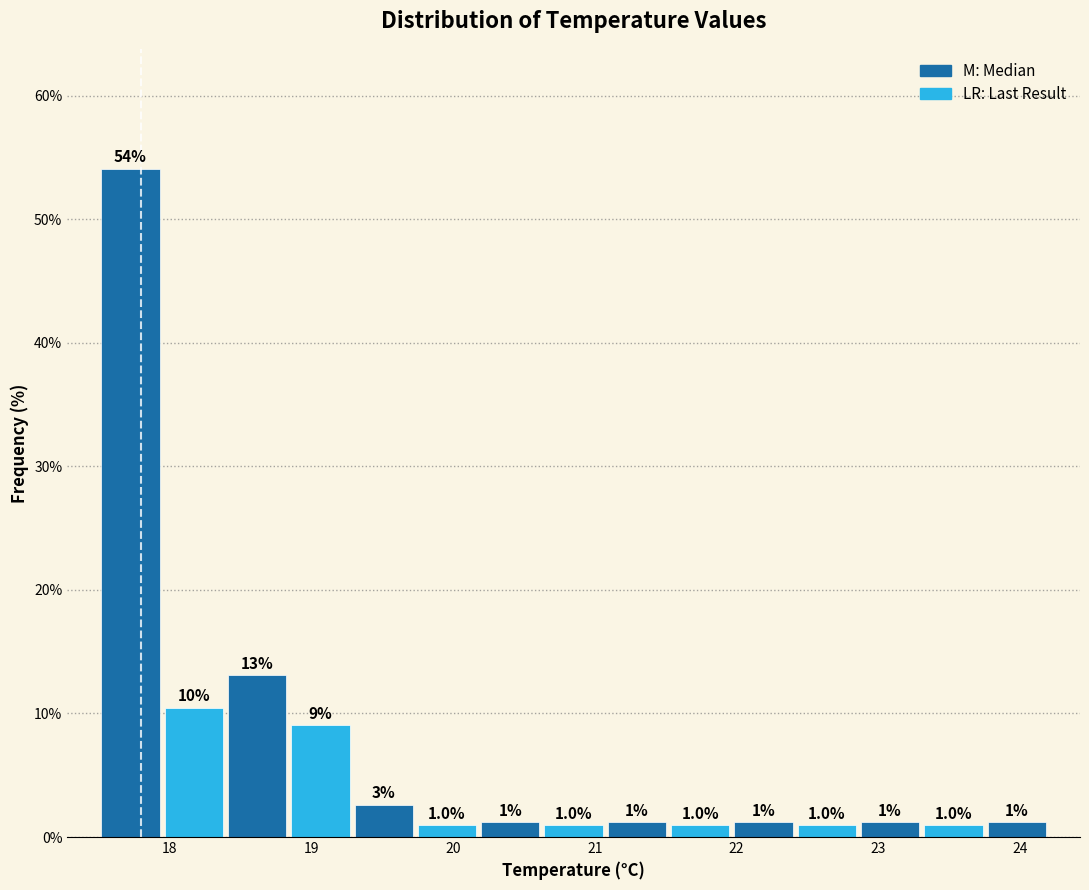

Which range on the x-axis has the tallest bar?

17.5 to 17.9